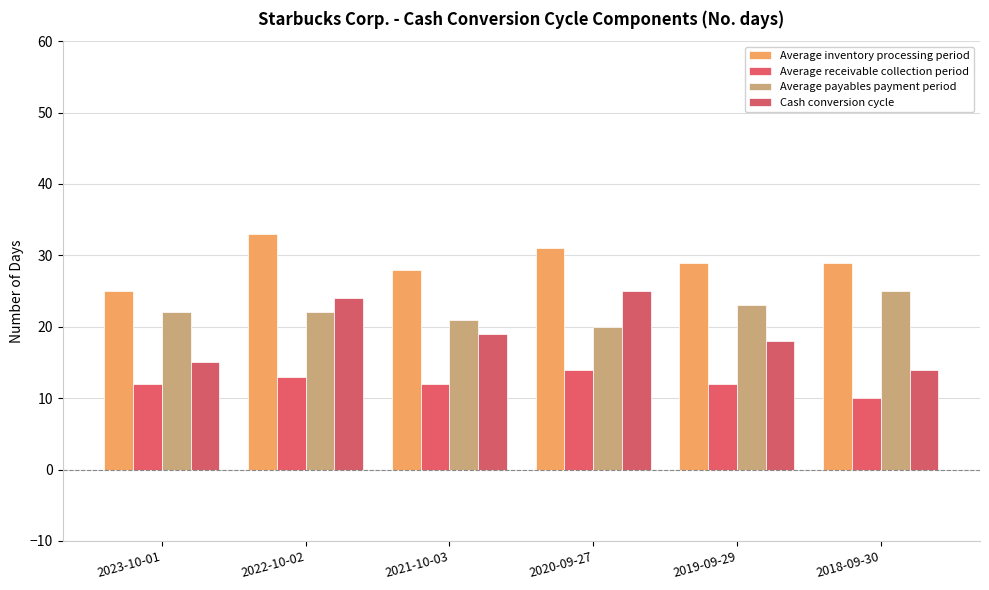

Reading left to right, list all the values displayed in this chart.

Average inventory processing period: 2023-10-01=25	2022-10-02=33	2021-10-03=28	2020-09-27=31	2019-09-29=29	2018-09-30=29
Average receivable collection period: 2023-10-01=12	2022-10-02=13	2021-10-03=12	2020-09-27=14	2019-09-29=12	2018-09-30=10
Average payables payment period: 2023-10-01=22	2022-10-02=22	2021-10-03=21	2020-09-27=20	2019-09-29=23	2018-09-30=25
Cash conversion cycle: 2023-10-01=15	2022-10-02=24	2021-10-03=19	2020-09-27=25	2019-09-29=18	2018-09-30=14